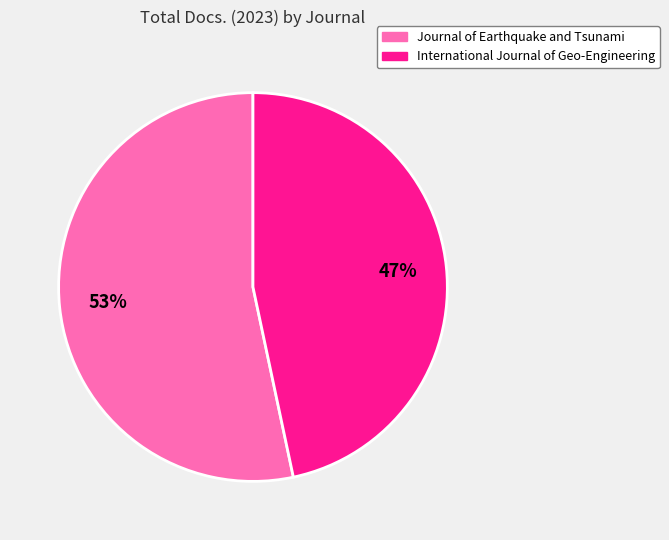

Which category accounts for the majority?

Journal of Earthquake and Tsunami